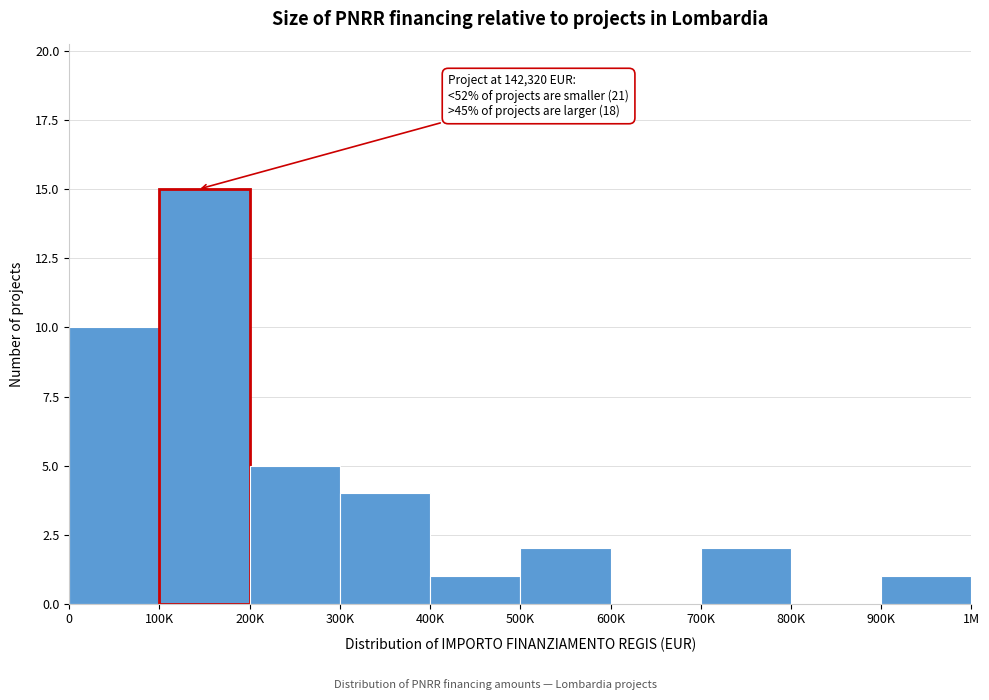

Reading left to right, what are all the values shown in this chart?

0=10	100K=15	200K=5	300K=4	400K=1	500K=2	600K=0	700K=2	800K=0	900K=1